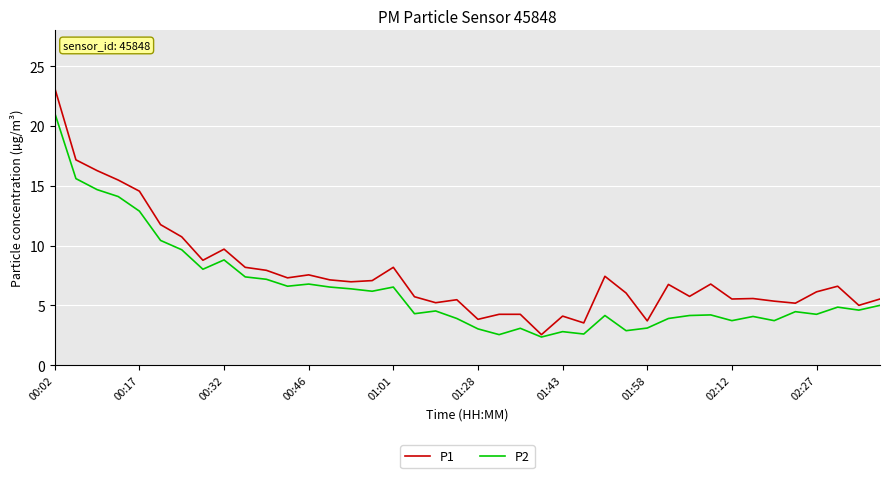

Which series has the widest spread of values?

P1